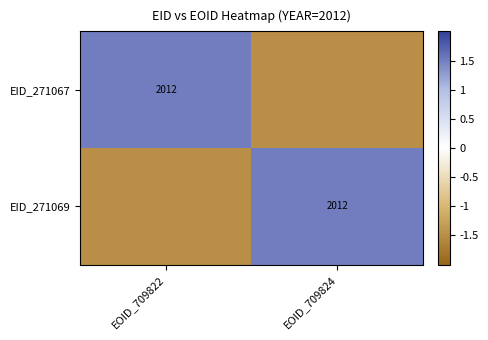

Is it true that EID_271069 equals 778.5 at EOID_709824?

False